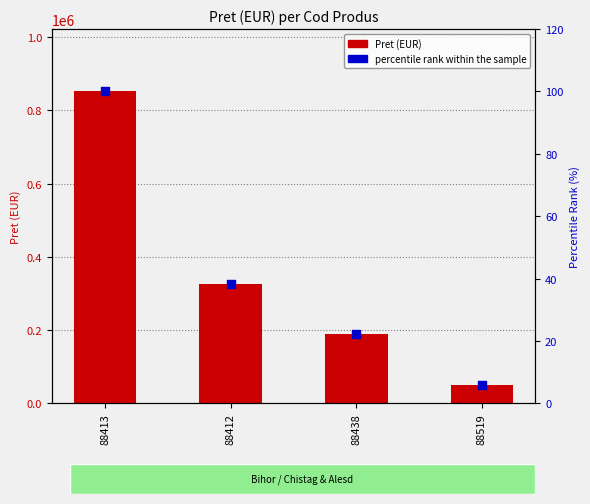

Which series has the largest total across all categories?

Pret (EUR)